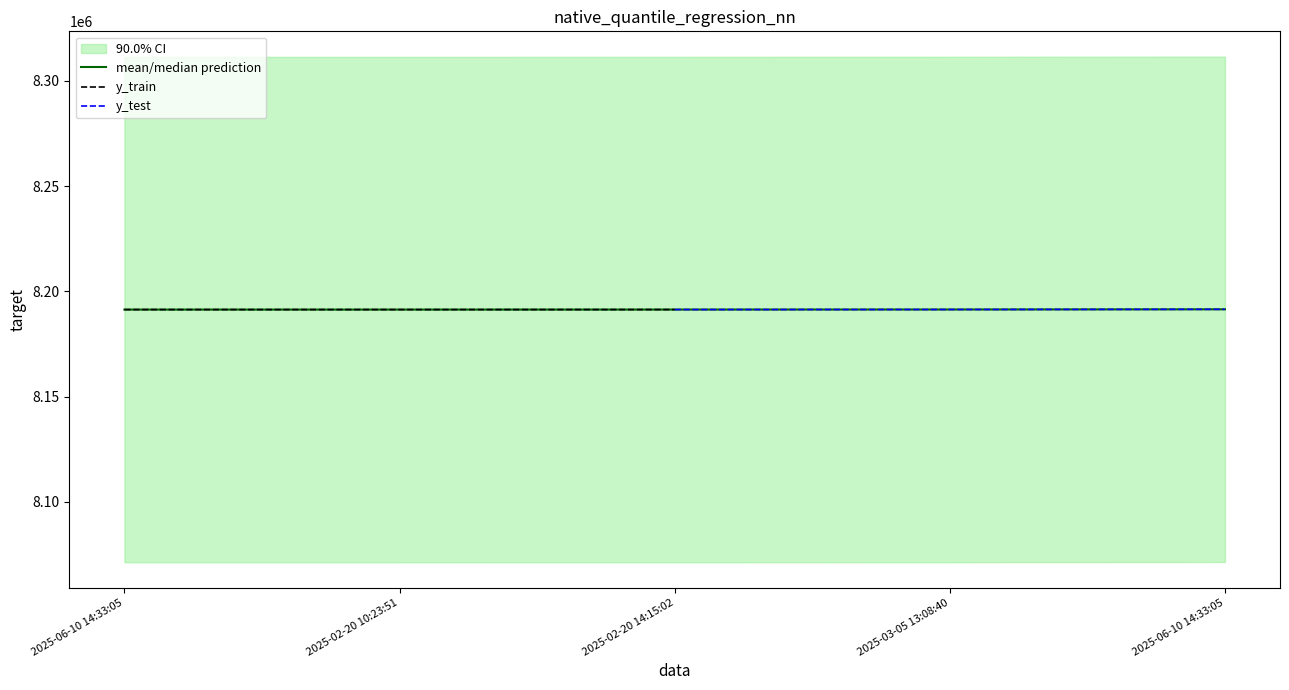

What is the minimum value shown in the chart?

8191342